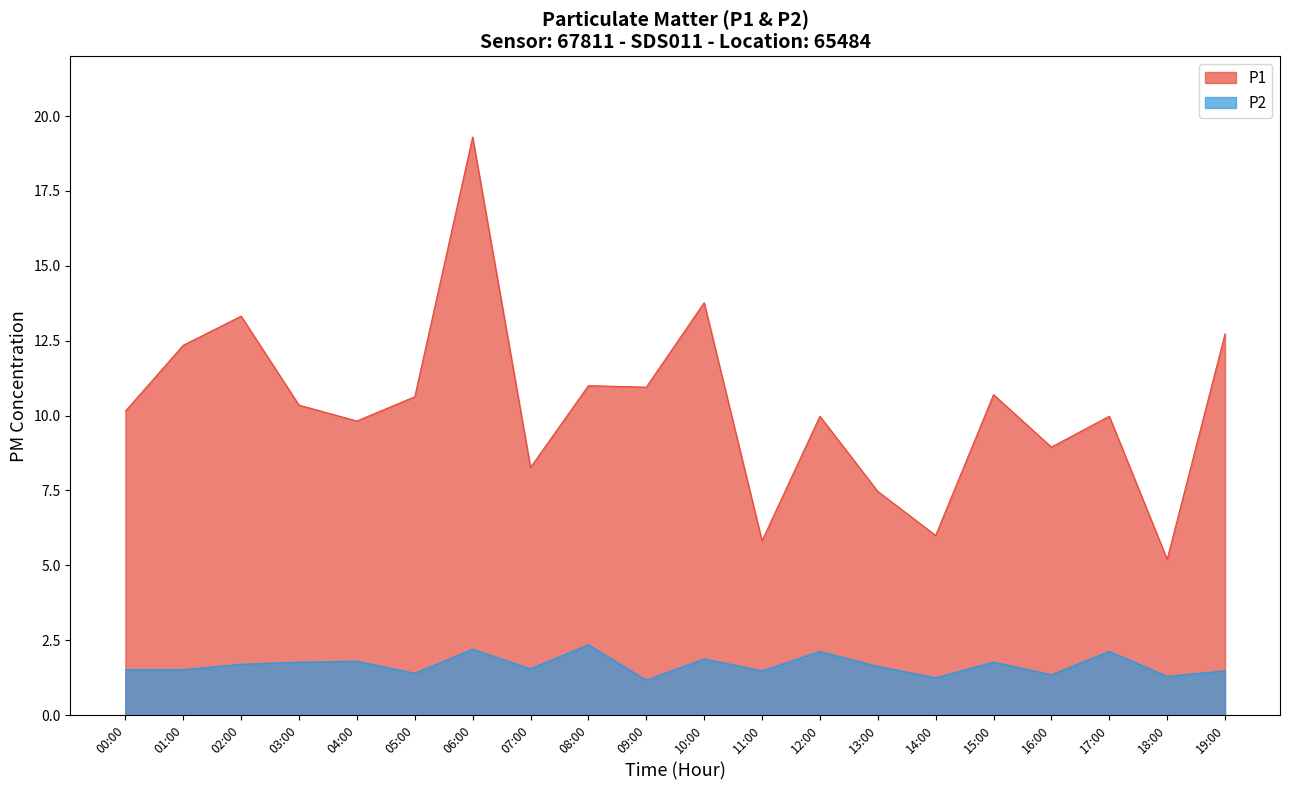

What is the label of the 1st point from the left?

00:00